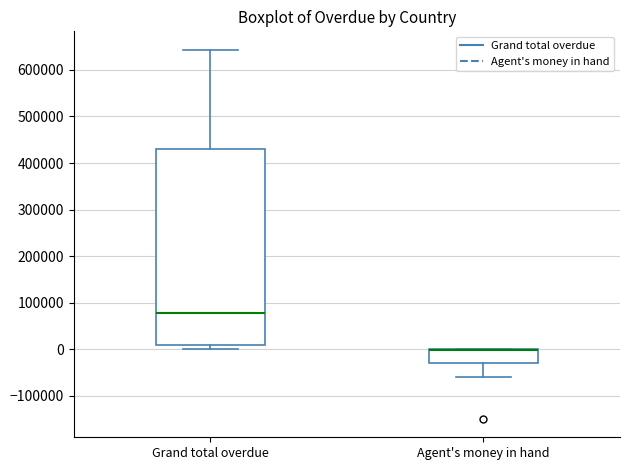

Where is the lower edge of the box for Grand total overdue on the y-axis? The values are not printed on the chart, so give them approximately, as read against the axis.

10000